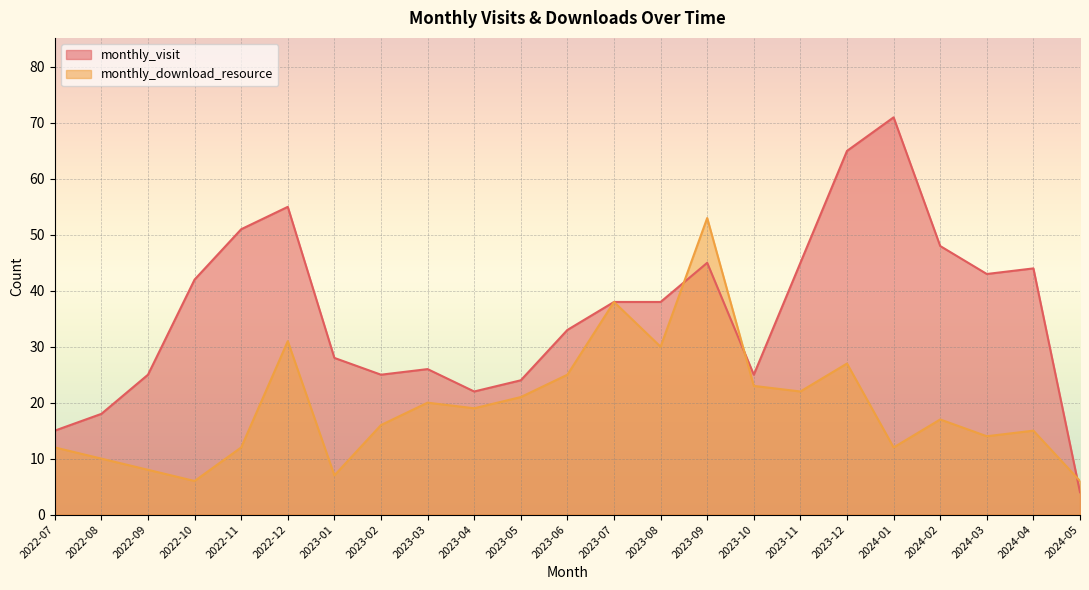

What is the maximum value for monthly_visit?

71